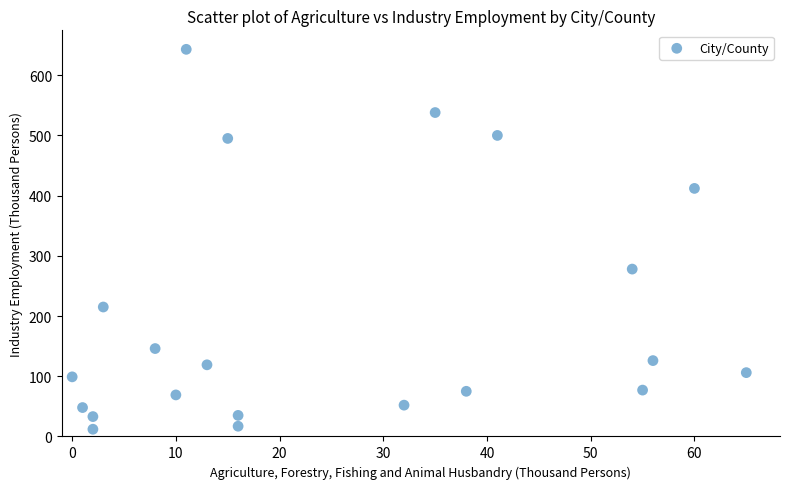

What is the range of Y values (max minus min)?

631